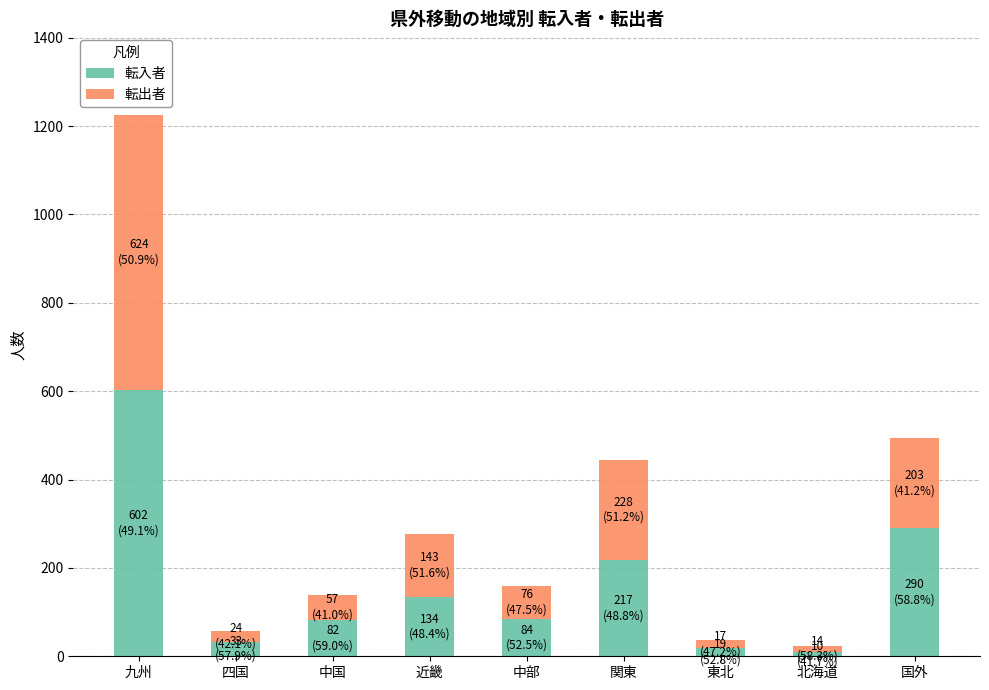

The value of 転入者 at 国外 is 290. True or false?

True